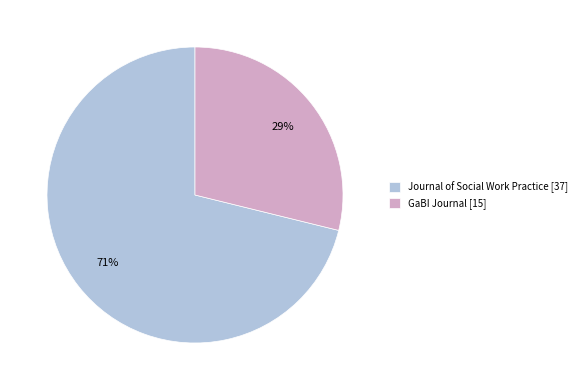

How many slices are in this pie chart?

2